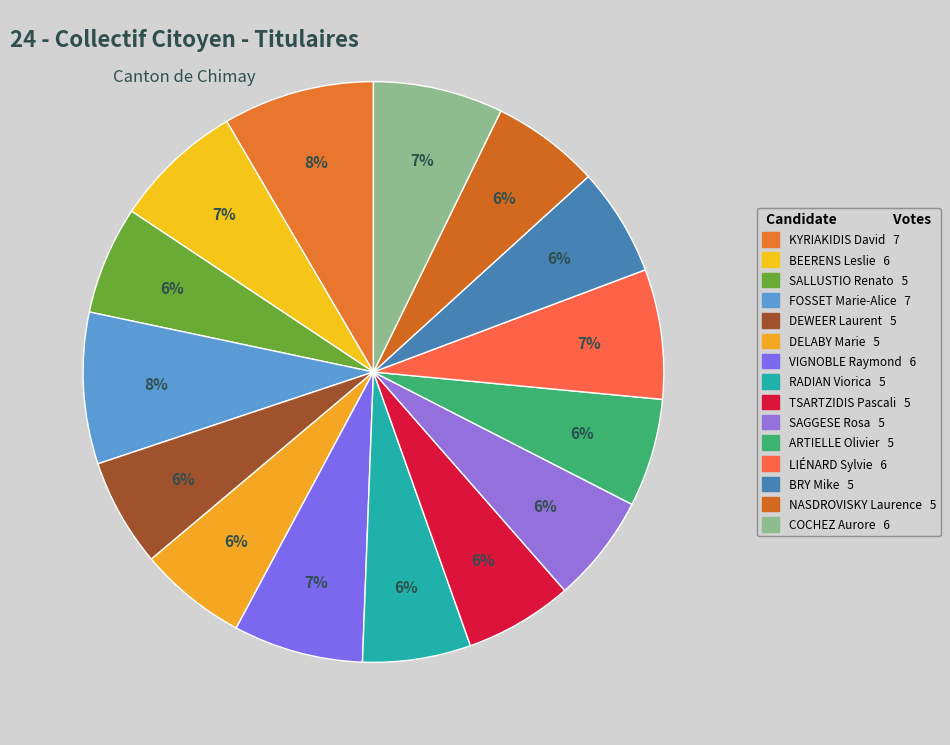

What percentage is NOT represented by COCHEZ Aurore?

92.8%